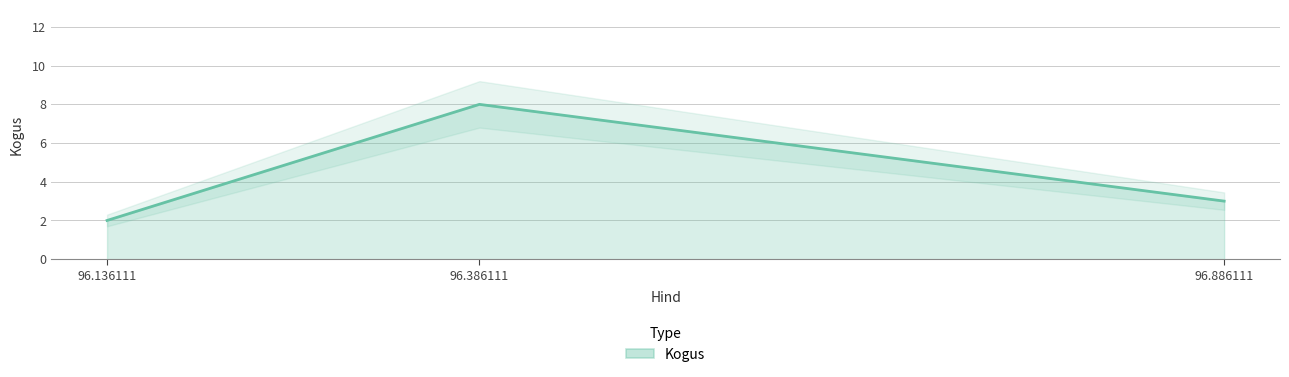

What is the smallest value displayed?

2